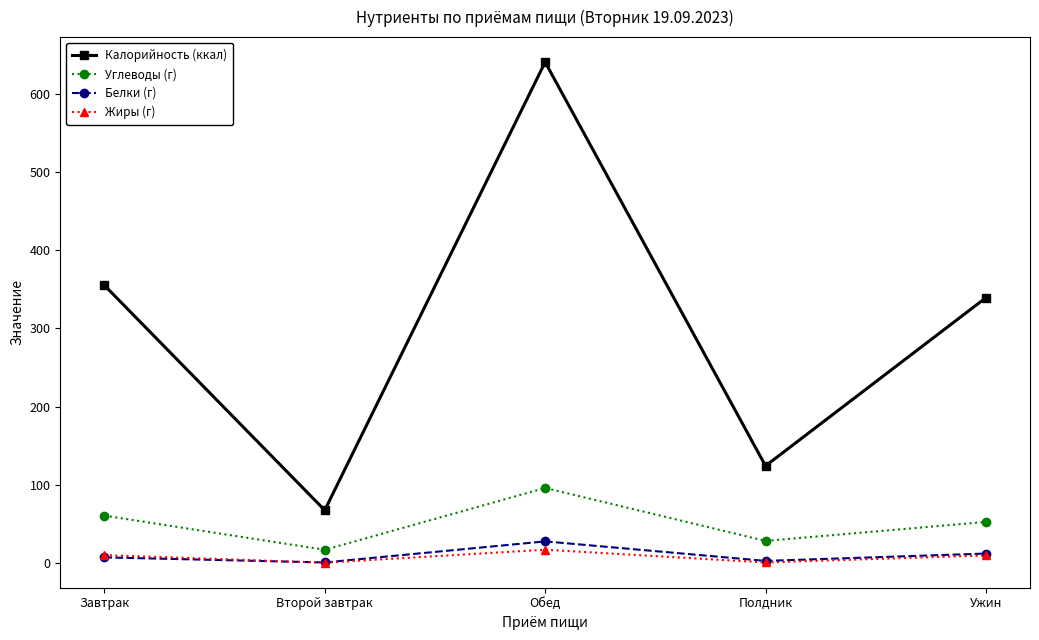

What is the average value of the Углеводы (г) series?

50.5